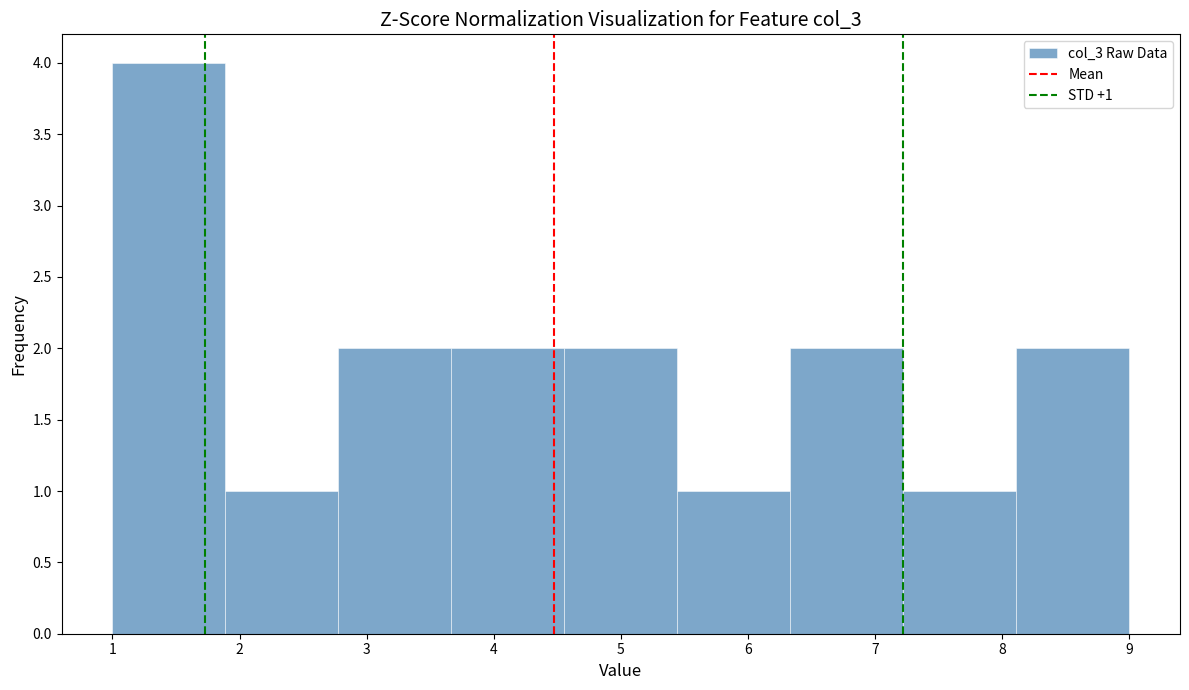

Which range on the x-axis has the tallest bar?

1.0 to 1.9